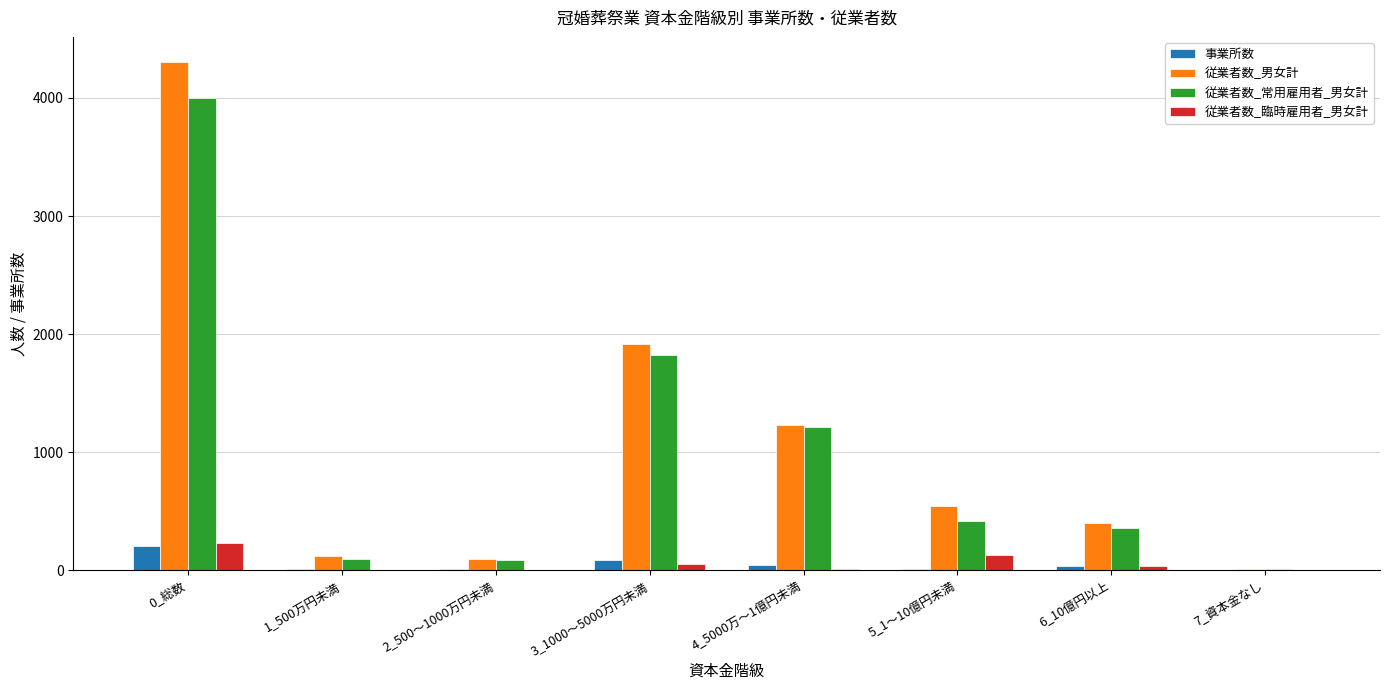

At which category is the sum across all series the highest?

0_総数